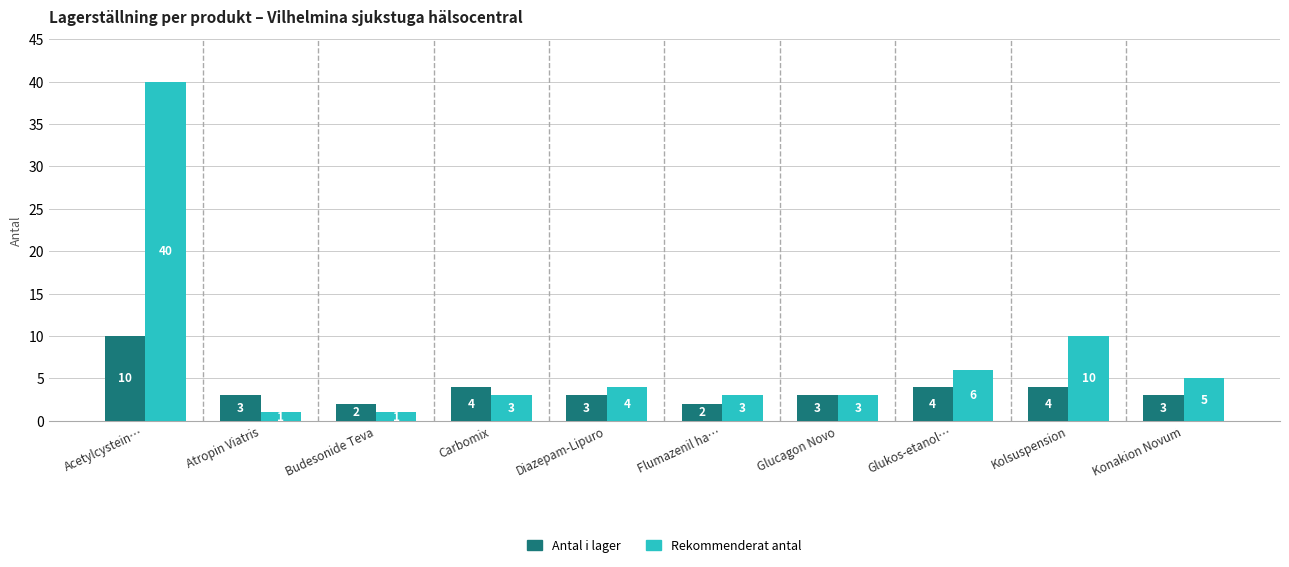

Which series has the largest range (max minus min)?

Rekommenderat antal